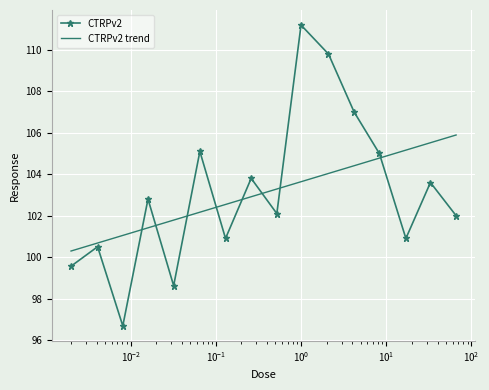

What position from the right is 0.26?

9